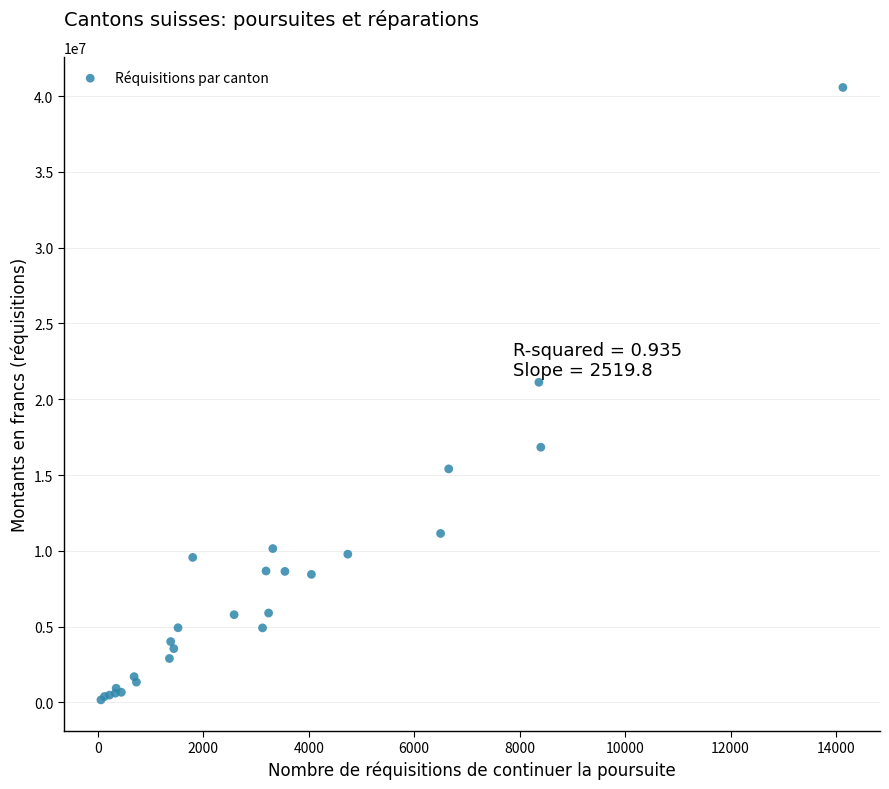

What Y value in the scatter plot is closest to 20367101?

21118901